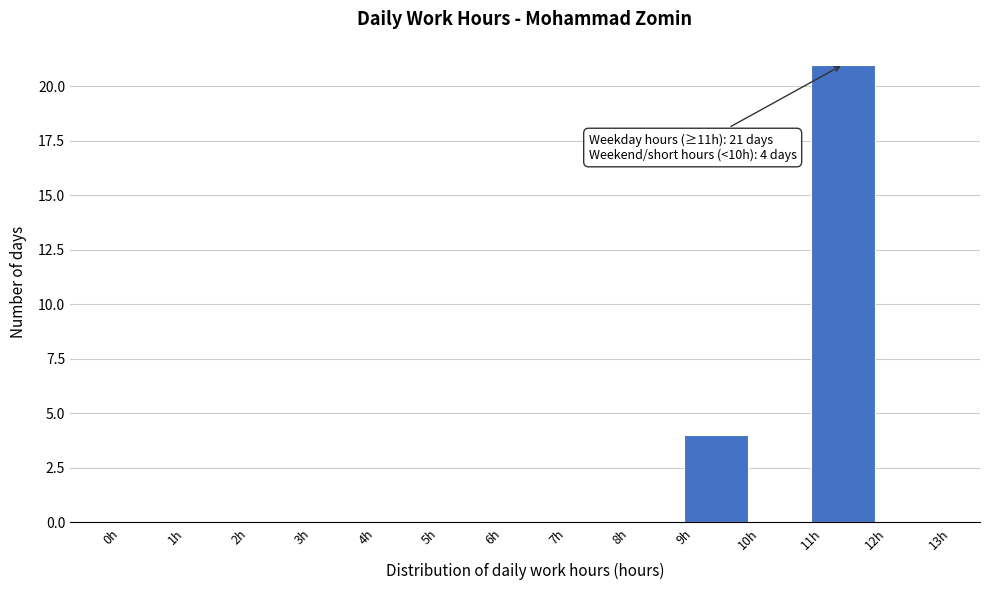

Over which range of the x-axis is the bar tallest?

11 to 12